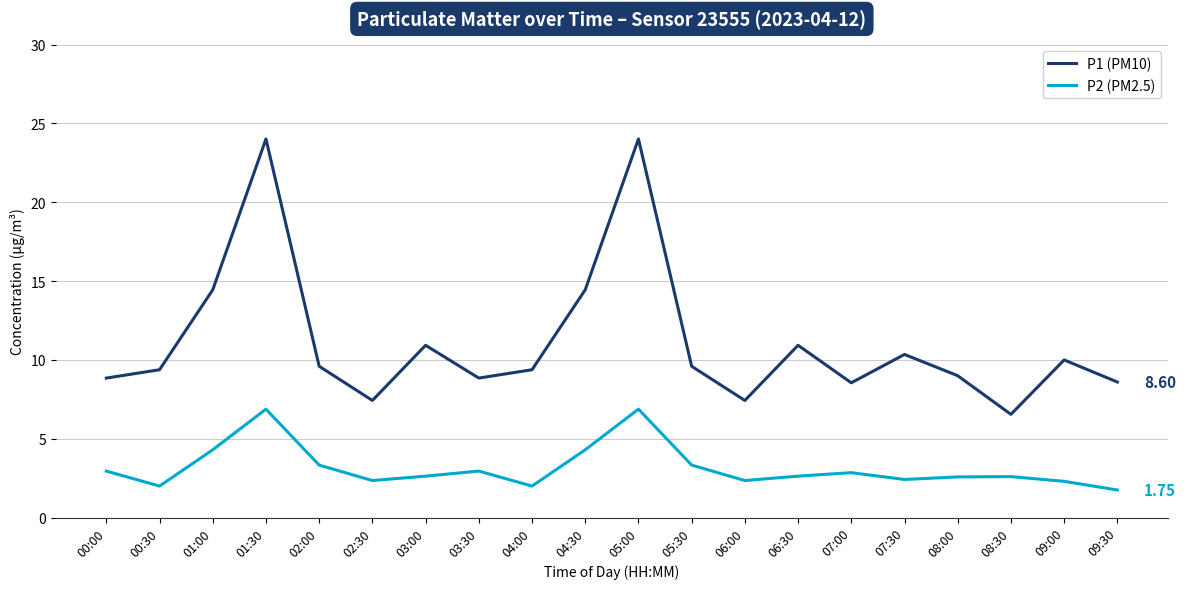

Where is the first local minimum for P1 (PM10)?

02:30